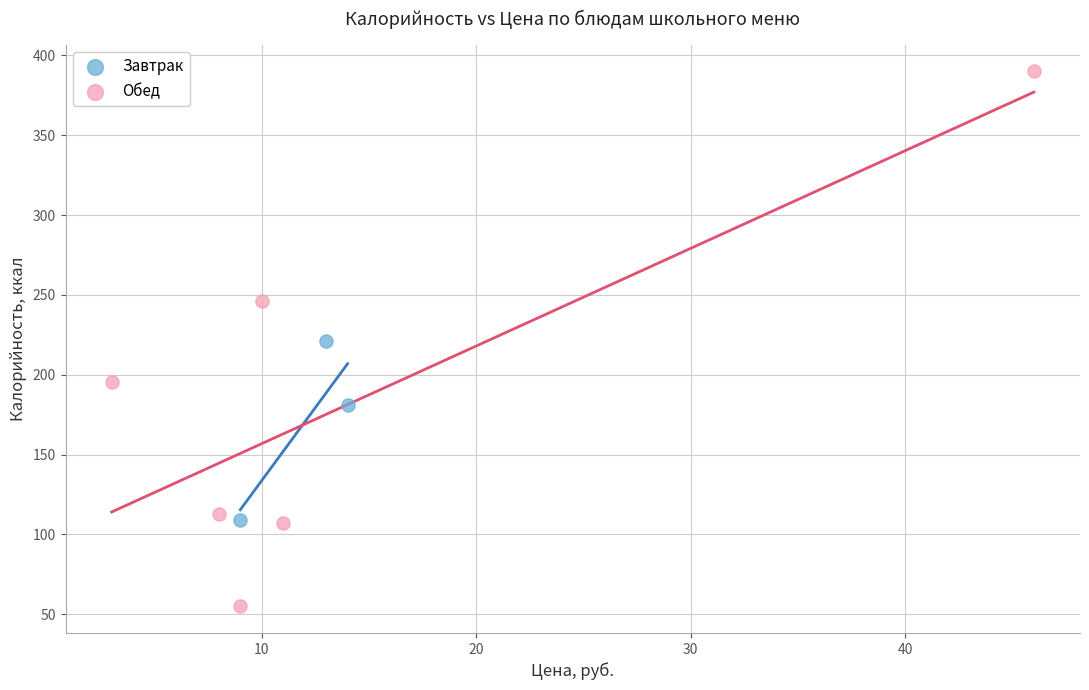

Which series reaches the maximum Y coordinate?

Обед